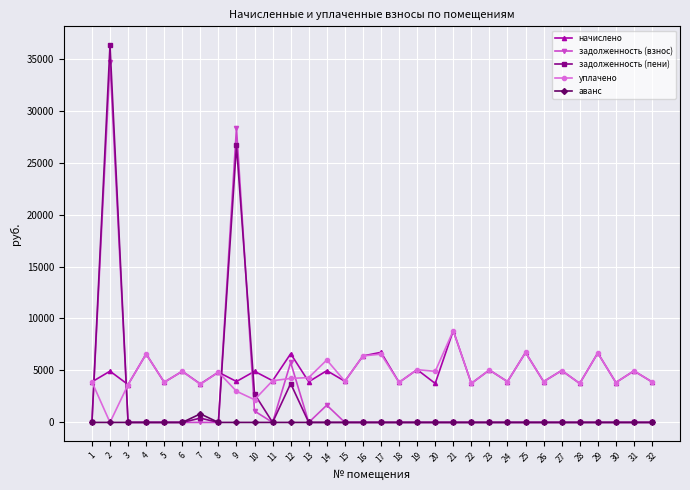

What is the difference between the second highest and minimum values in the начислено series?

3105.1